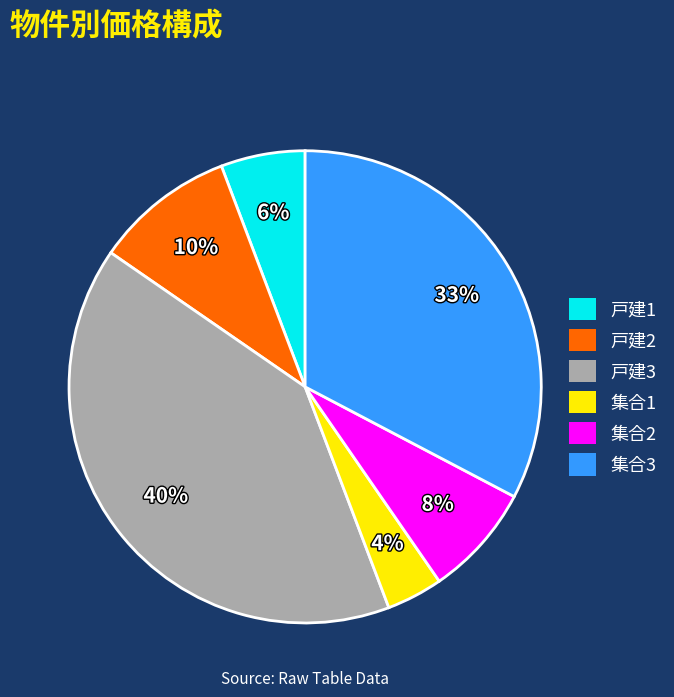

Which category has the biggest portion of the pie?

戸建3